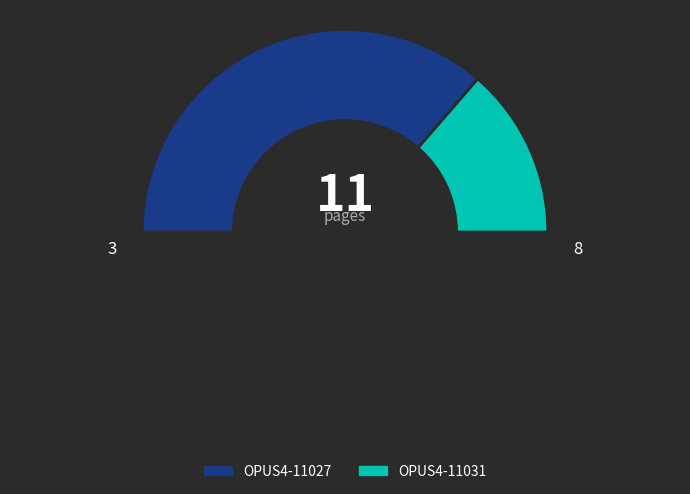

How many segments does this pie chart have?

3